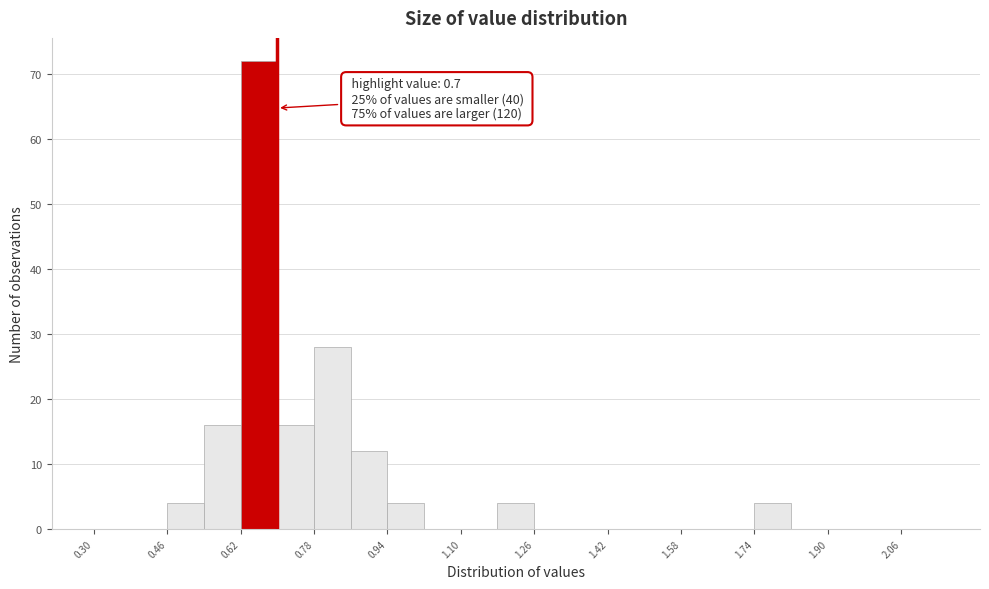

Over which range of the x-axis is the bar tallest?

0.62 to 0.70